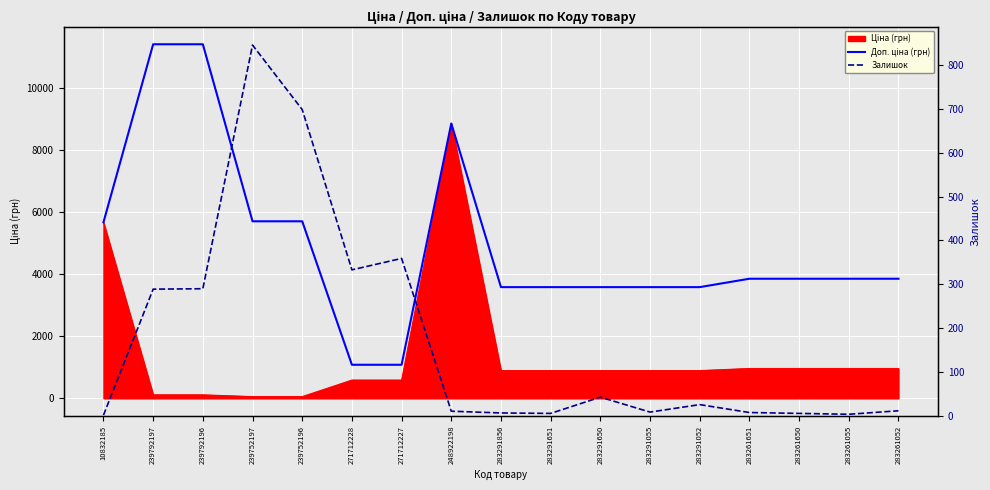

At 283291856, list the series in order from smallest to largest.

Залишок, Доп. ціна (грн)